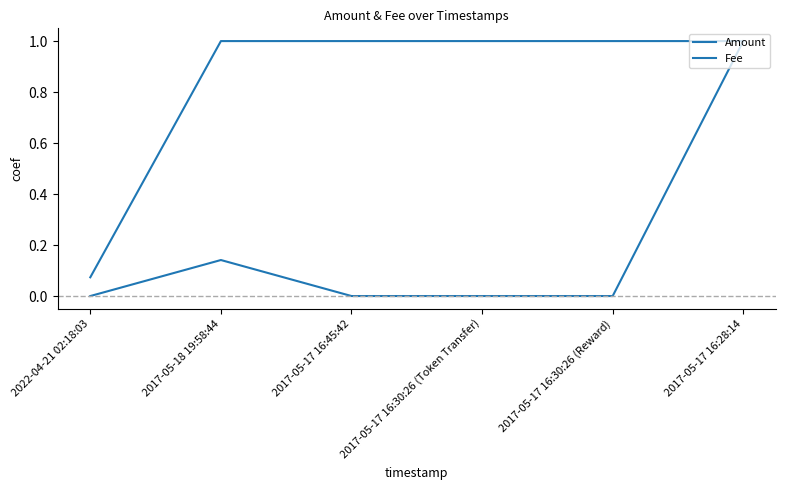

Is this an area chart (filled region under the line)?

No